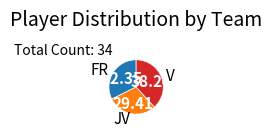

Which slice is the smallest?

JV